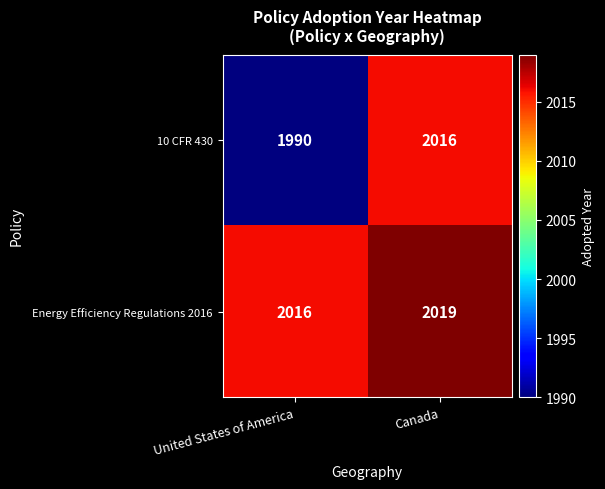

At which category is the sum across all series the highest?

Canada